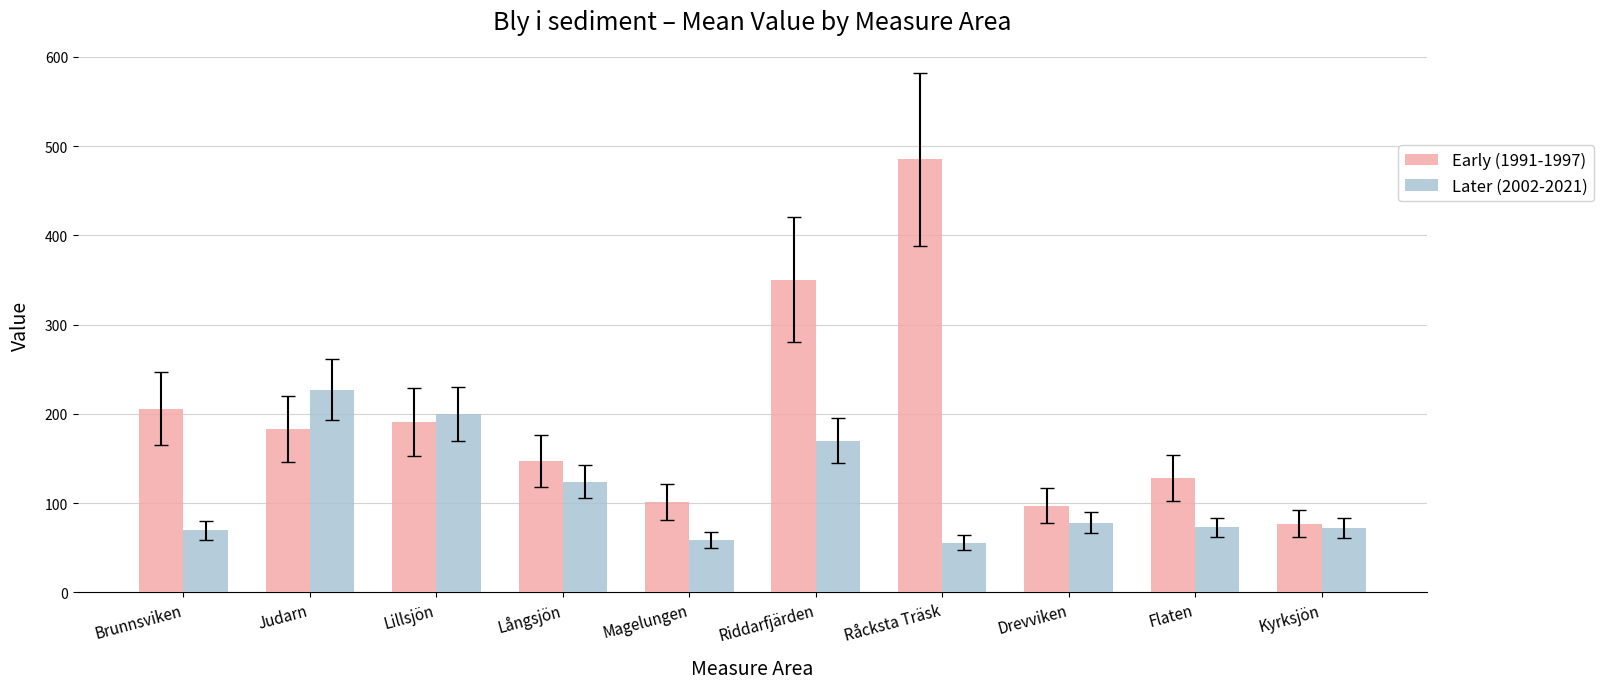

What is the label of the 2nd bar from the right?

Flaten